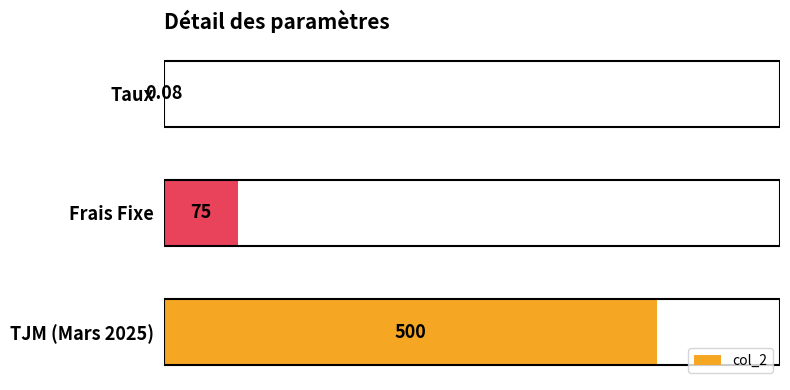

Which has a higher value, Frais Fixe or Taux?

Frais Fixe